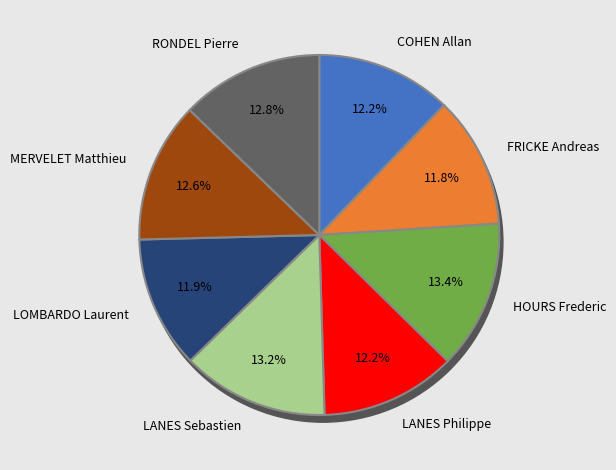

How many slices are in this pie chart?

8